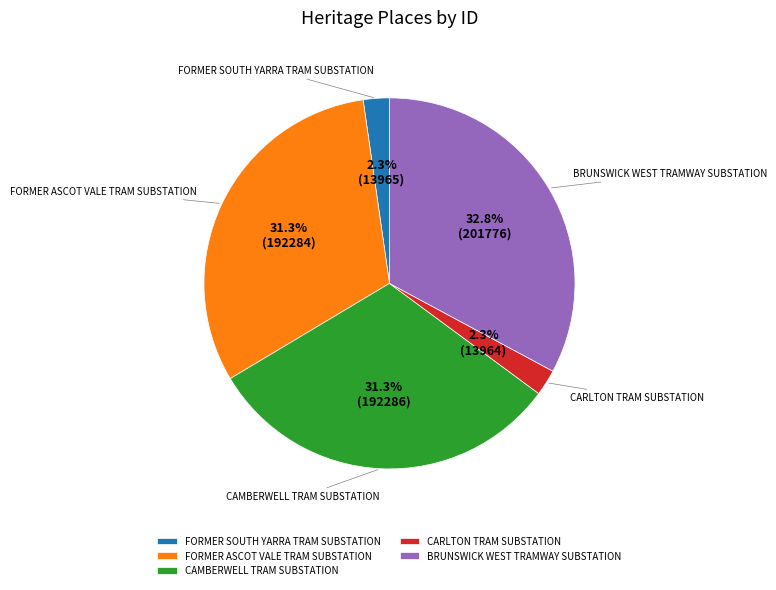

Which slice is the largest?

BRUNSWICK WEST TRAMWAY SUBSTATION